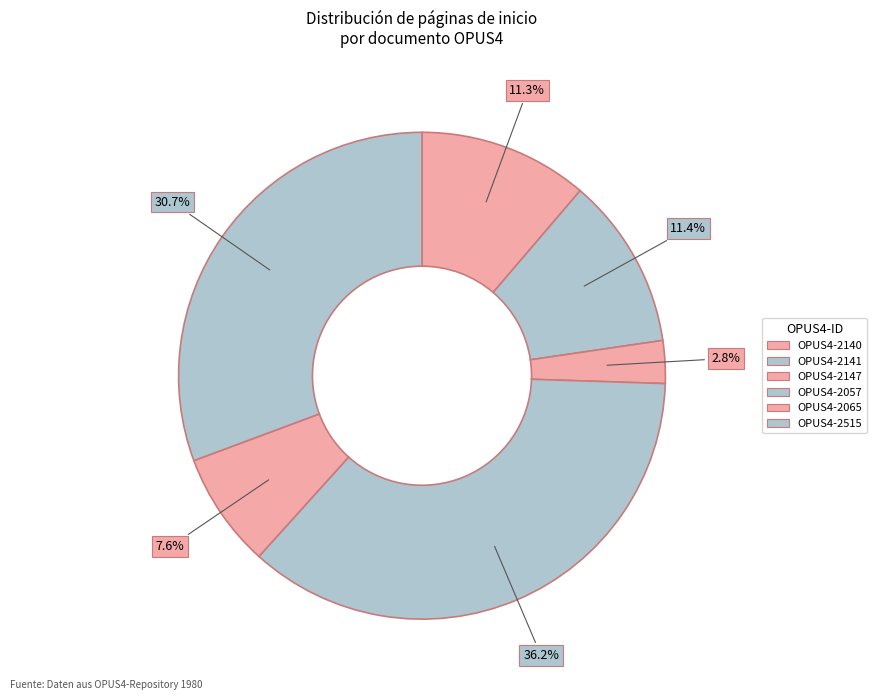

How many segments does this pie chart have?

6